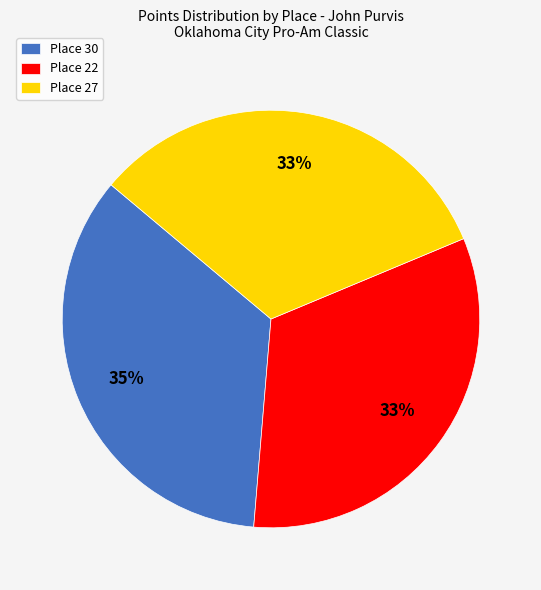

What is the largest slice in the pie chart?

Place 30